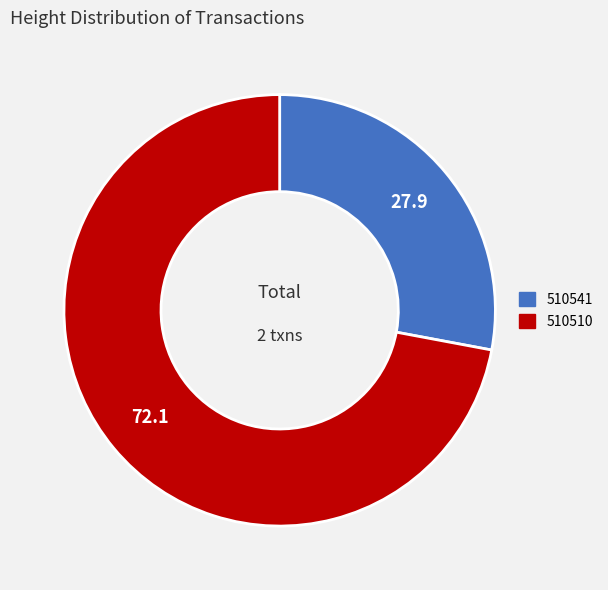

Does 510510 represent more than half of the total?

Yes